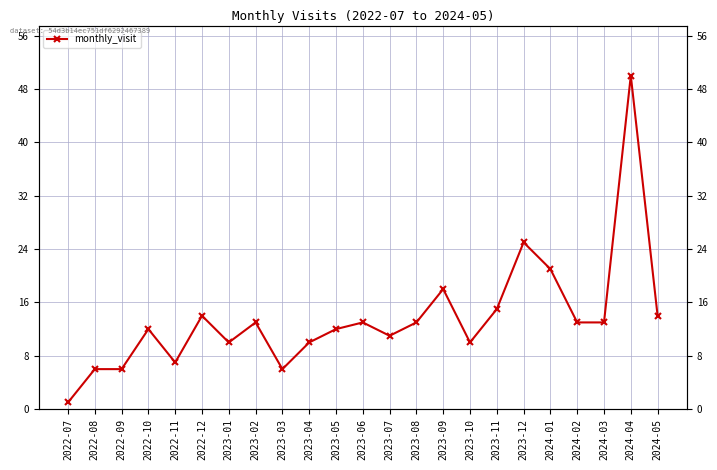

Reading left to right, extract all data points from this chart.

2022-07=1	2022-08=6	2022-09=6	2022-10=12	2022-11=7	2022-12=14	2023-01=10	2023-02=13	2023-03=6	2023-04=10	2023-05=12	2023-06=13	2023-07=11	2023-08=13	2023-09=18	2023-10=10	2023-11=15	2023-12=25	2024-01=21	2024-02=13	2024-03=13	2024-04=50	2024-05=14